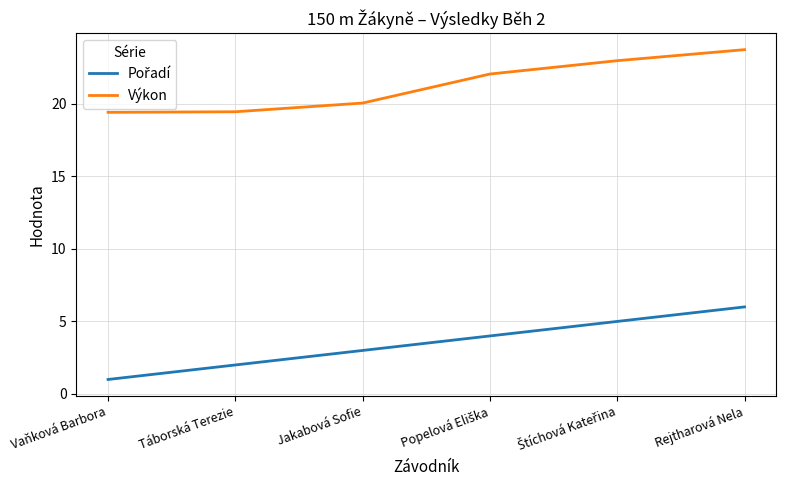

What is the greatest value displayed?

23.7